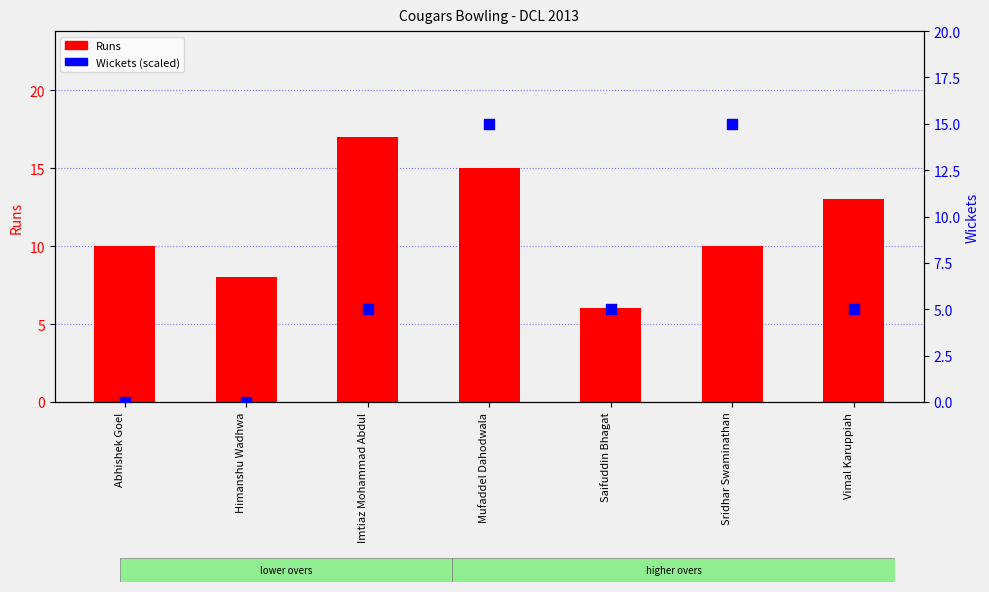

Which series contains the lowest Y value?

Wickets